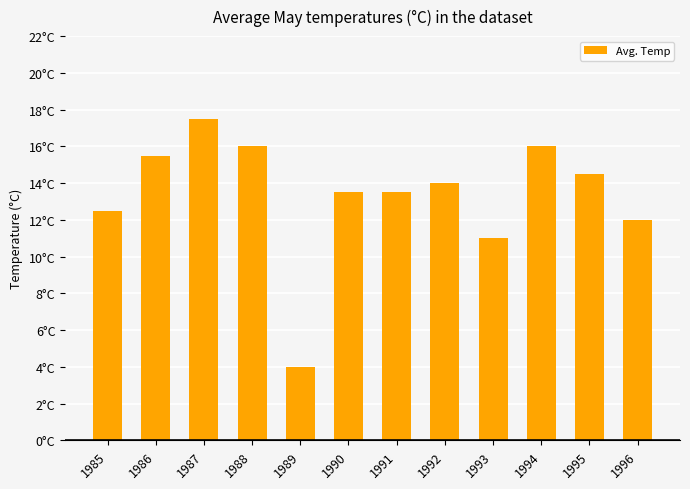

The value at 1991 is 13.5. True or false?

True